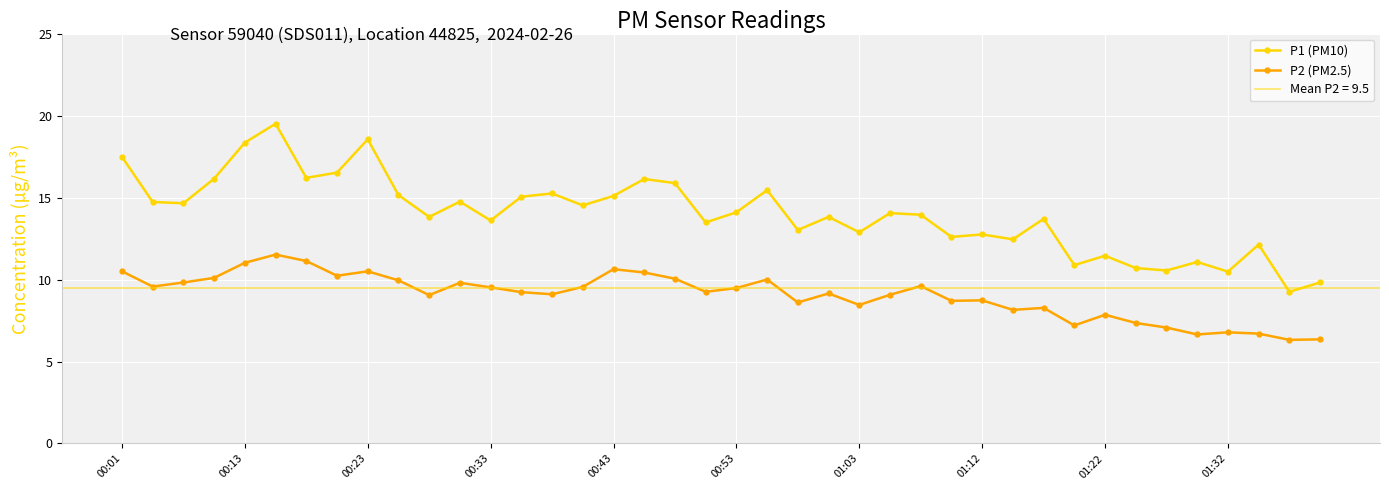

What are all the series names shown in the legend?

P1 (PM10), P2 (PM2.5)